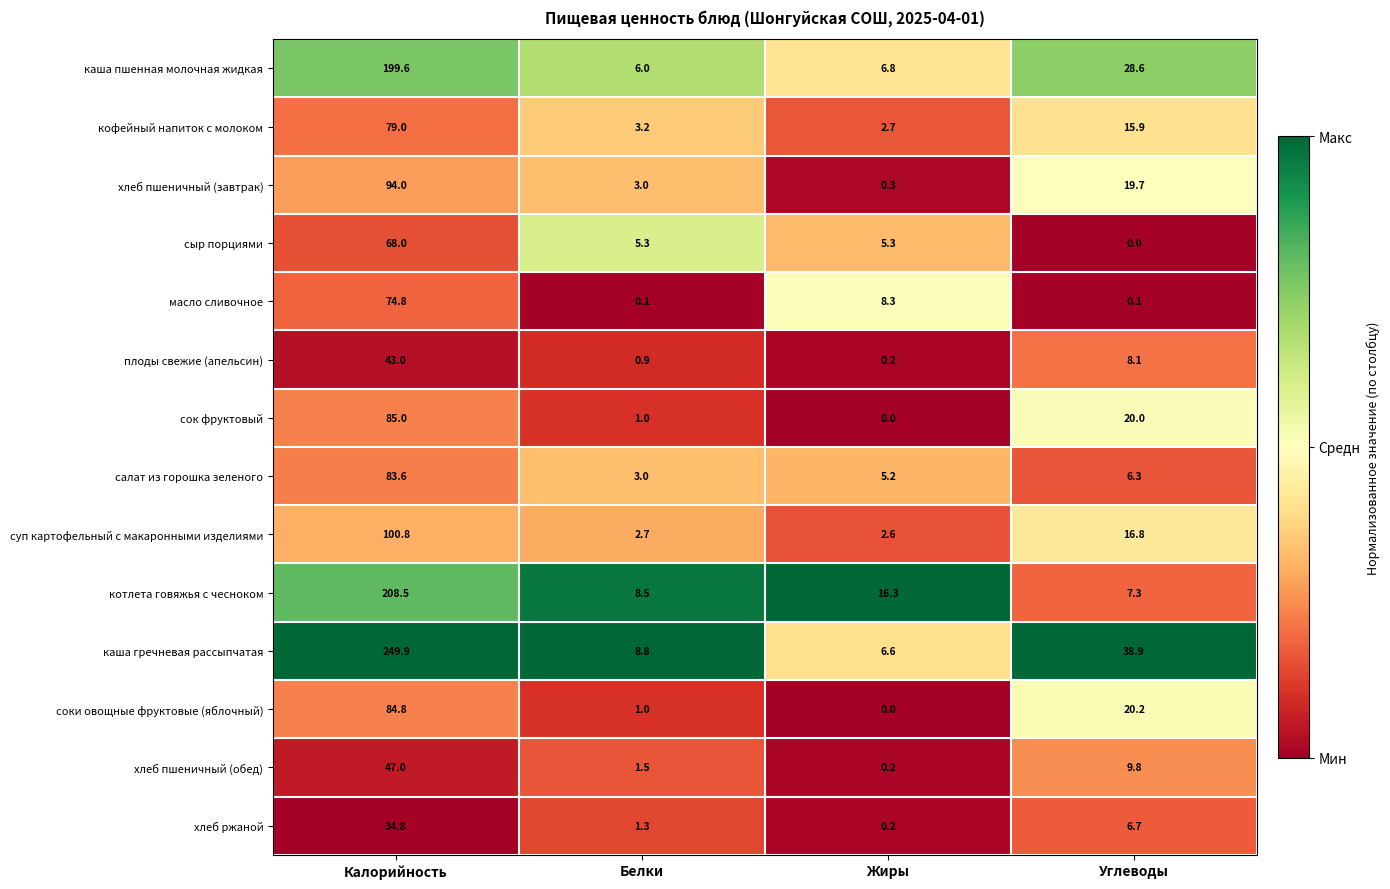

What is the sum of the плоды свежие (апельсин) values at Углеводы and Калорийность?

51.1